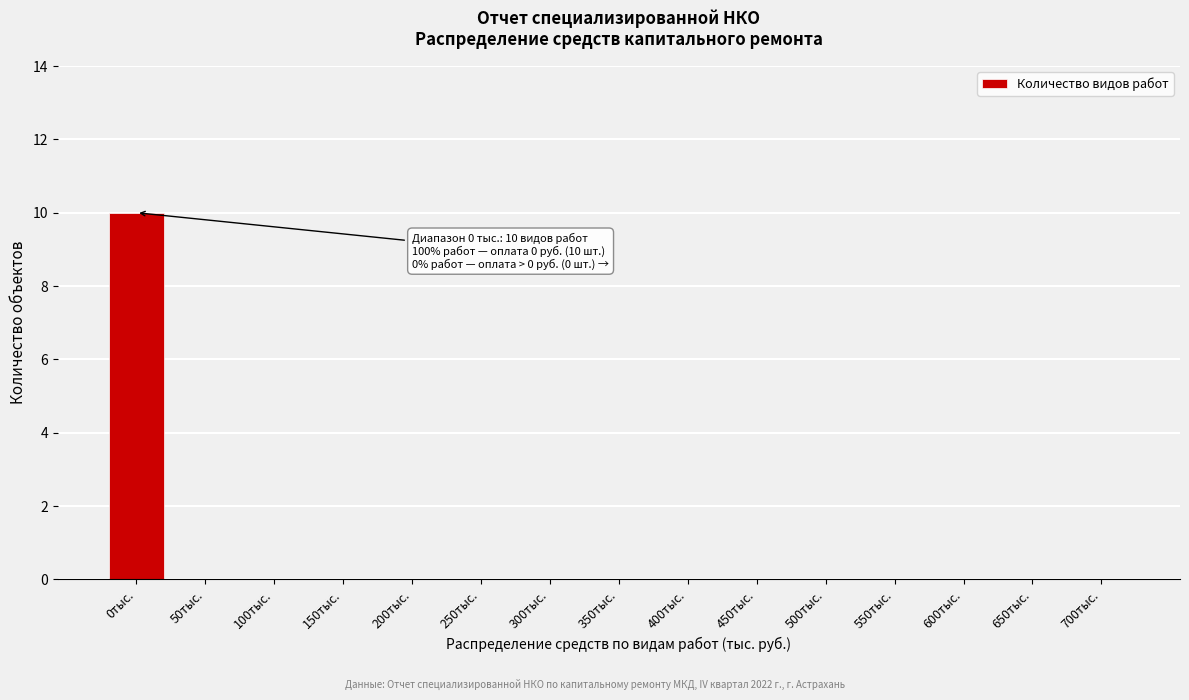

Reading left to right, transcribe all the data shown in this chart.

0тыс.=10	50тыс.=0	100тыс.=0	150тыс.=0	200тыс.=0	250тыс.=0	300тыс.=0	350тыс.=0	400тыс.=0	450тыс.=0	500тыс.=0	550тыс.=0	600тыс.=0	650тыс.=0	700тыс.=0